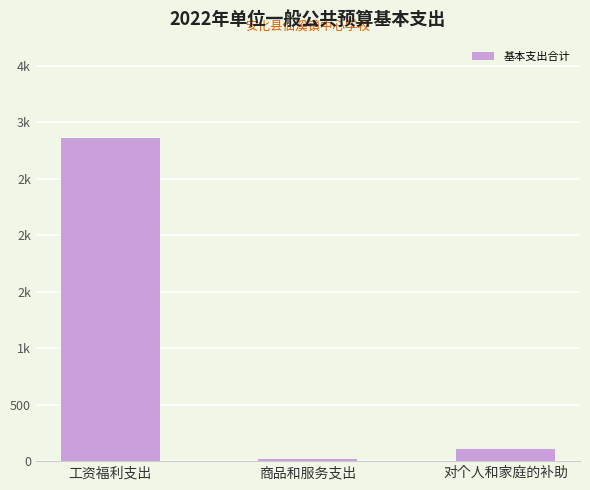

Reading left to right, extract all data points from this chart.

工资福利支出=2855.0	商品和服务支出=17.0	对个人和家庭的补助=104.5